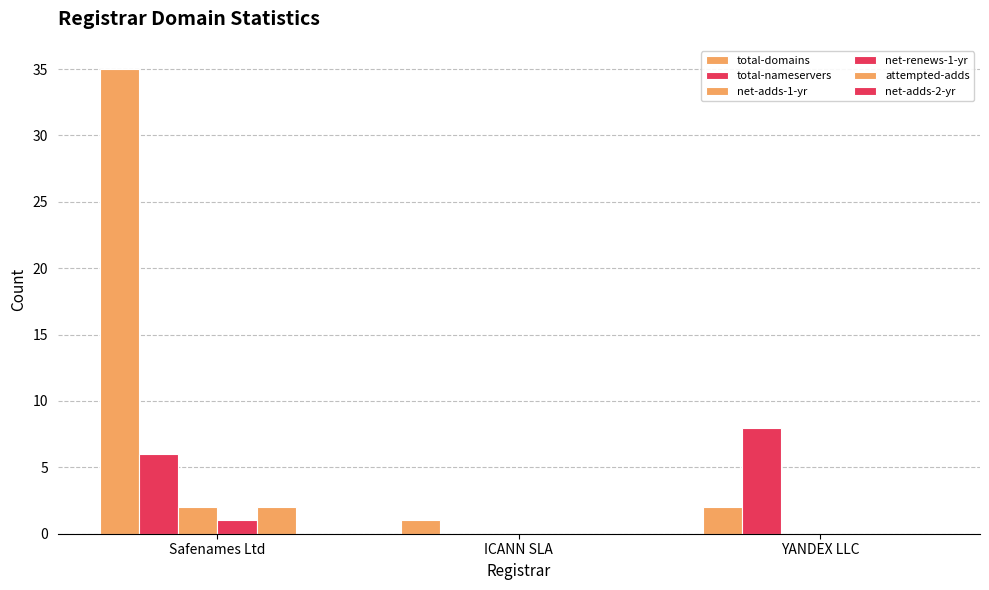

What position from the right is YANDEX LLC?

1